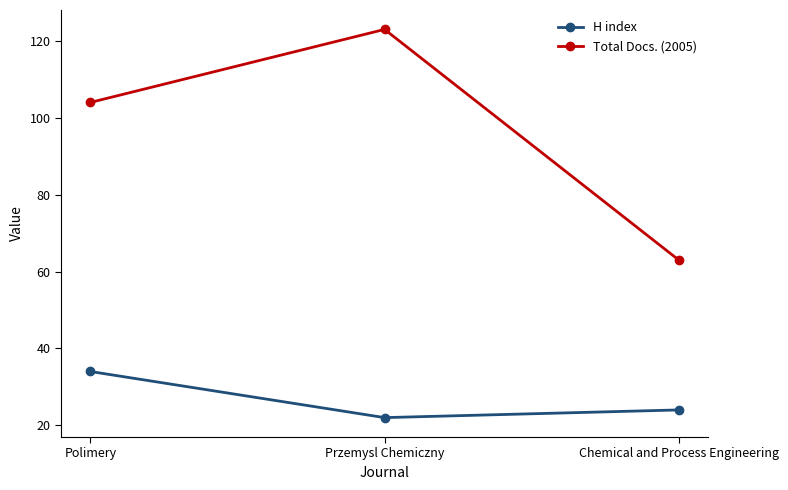

Which series has the largest range (max minus min)?

Total Docs. (2005)